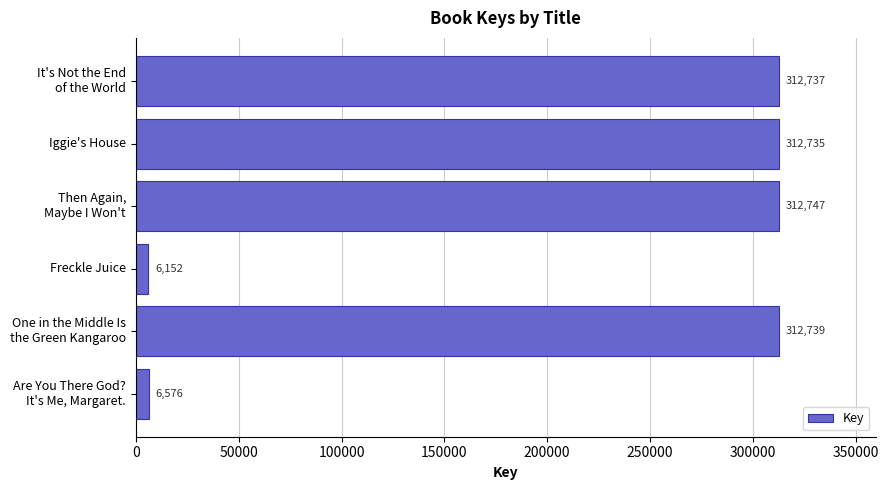

Count the number of categories in the chart.

6